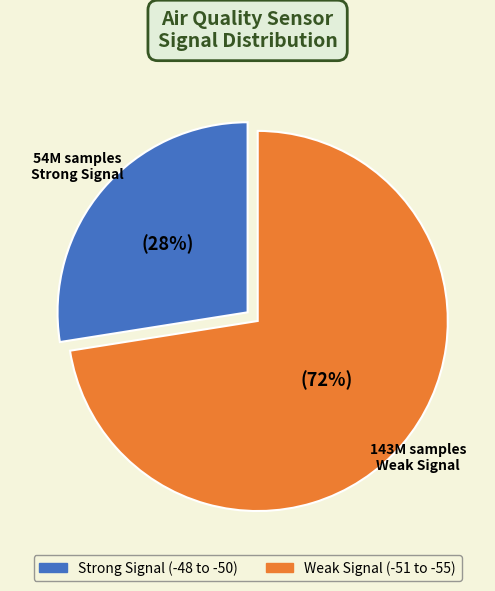

Does any single category account for the majority?

Yes